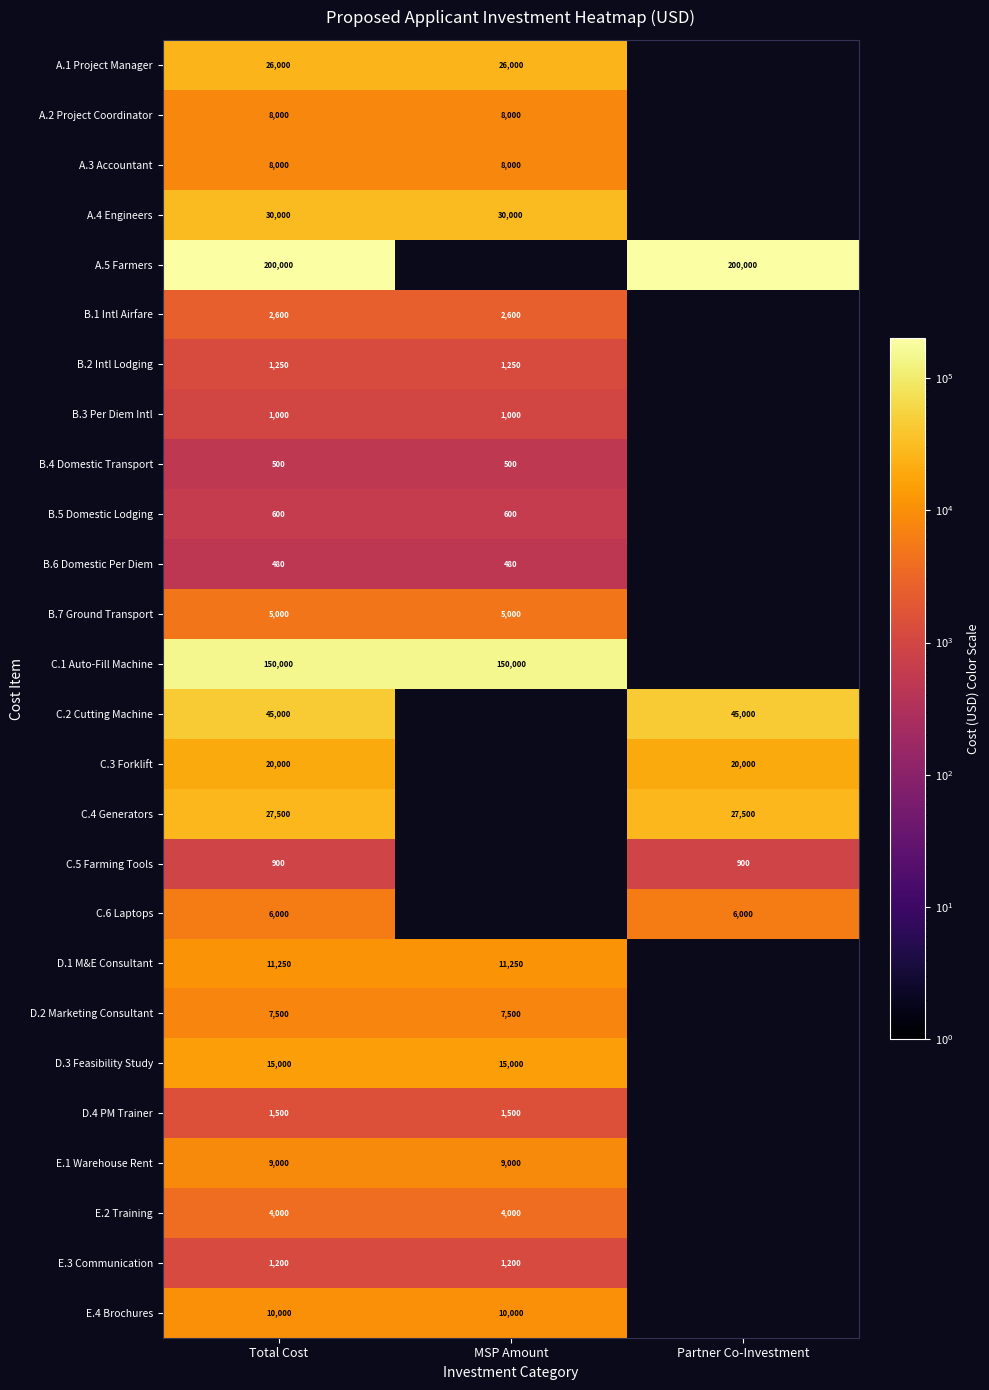

What is the difference between the highest and lowest values at MSP Amount?

150000